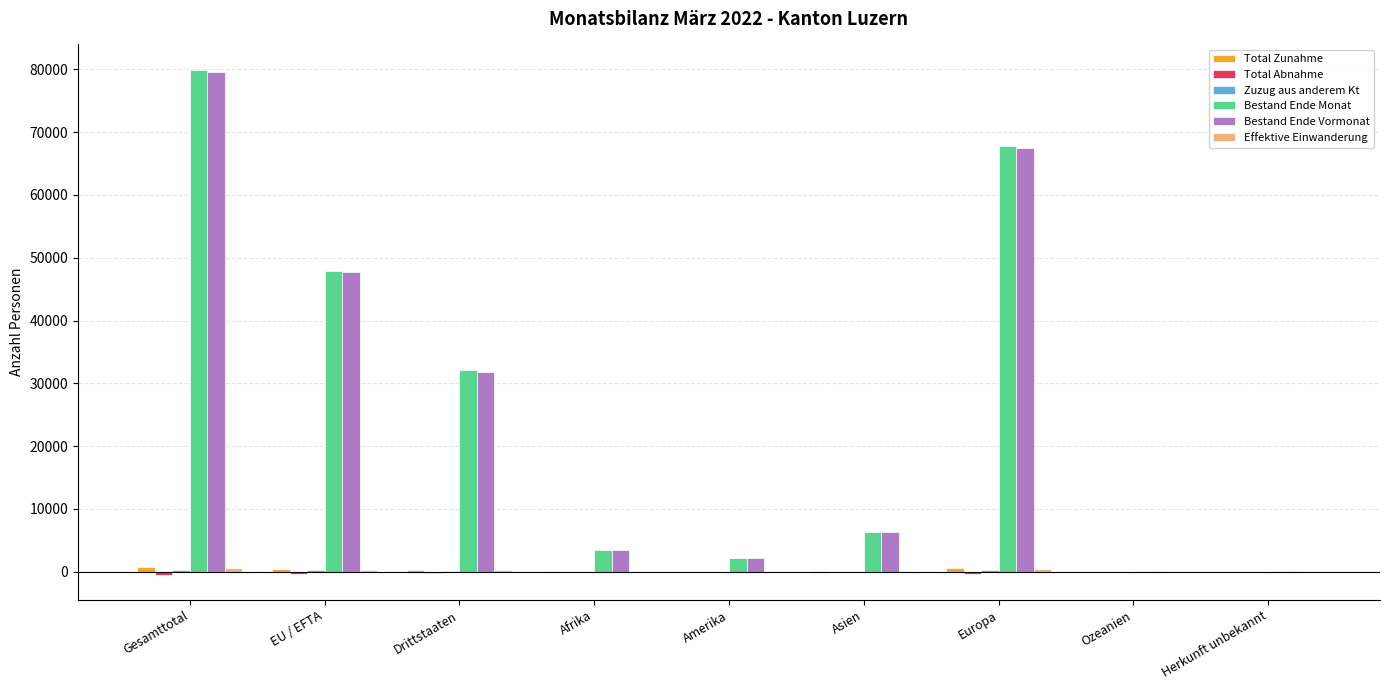

At which category is the sum across all series the highest?

Gesamttotal